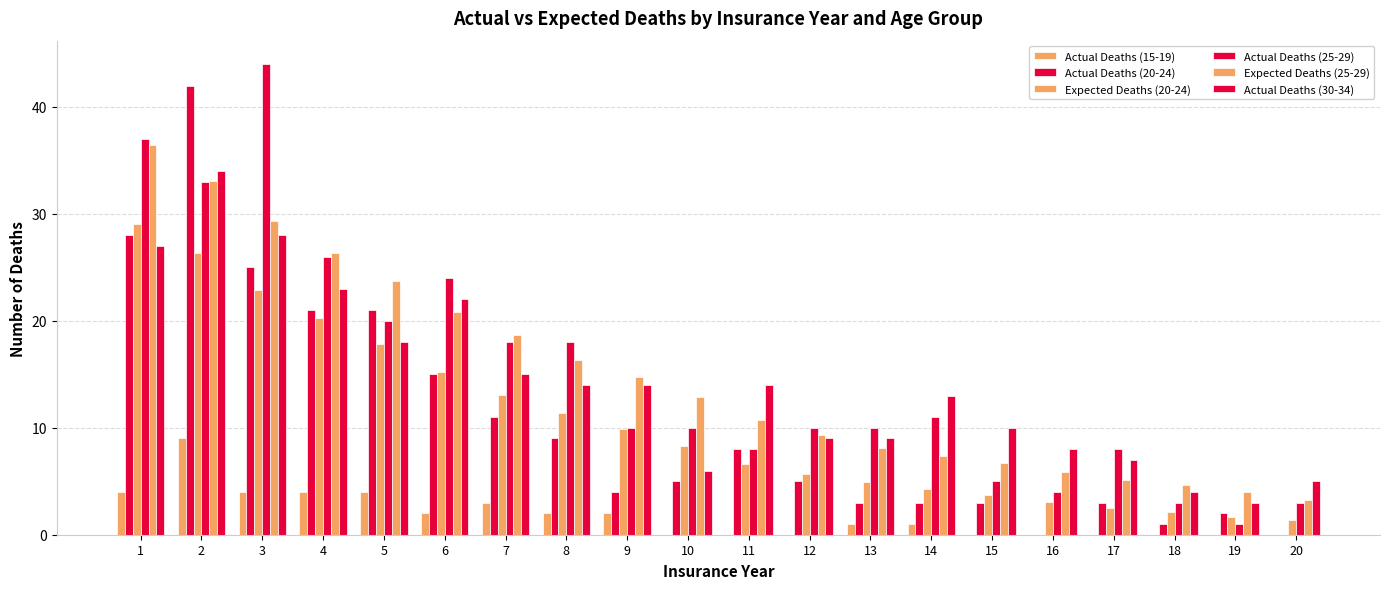

Are the bars grouped side by side (vs. stacked)?

Yes